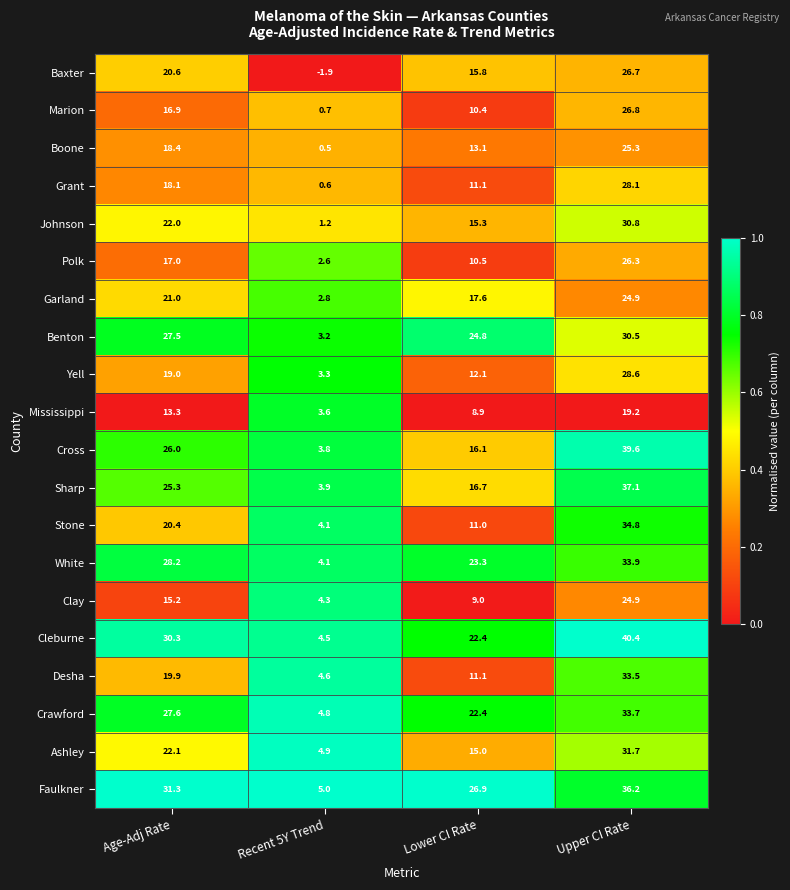

What is the difference between the highest and lowest values at Recent 5Y Trend?

6.9